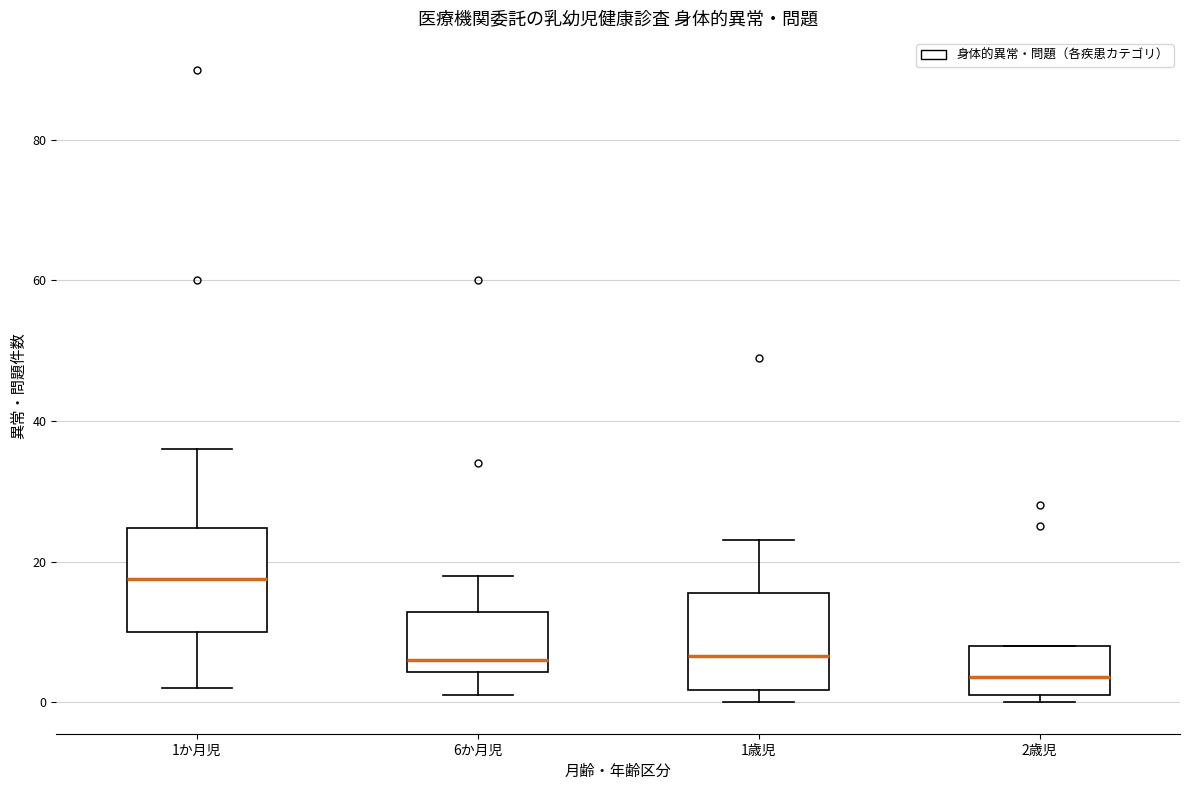

Reading left to right, transcribe this box plot: for each box, give where its median line is, the range the box spans, and where its two whiskers end, as read against the y-axis. The values are not printed on the chart, so give them approximately, as read against the axis.

1か月児: median 18, box 10 to 24, whiskers 2 to 36
6か月児: median 6, box 4 to 12, whiskers 2 to 18
1歳児: median 6, box 2 to 16, whiskers 0 to 24
2歳児: median 4, box 2 to 8, whiskers 0 to 8